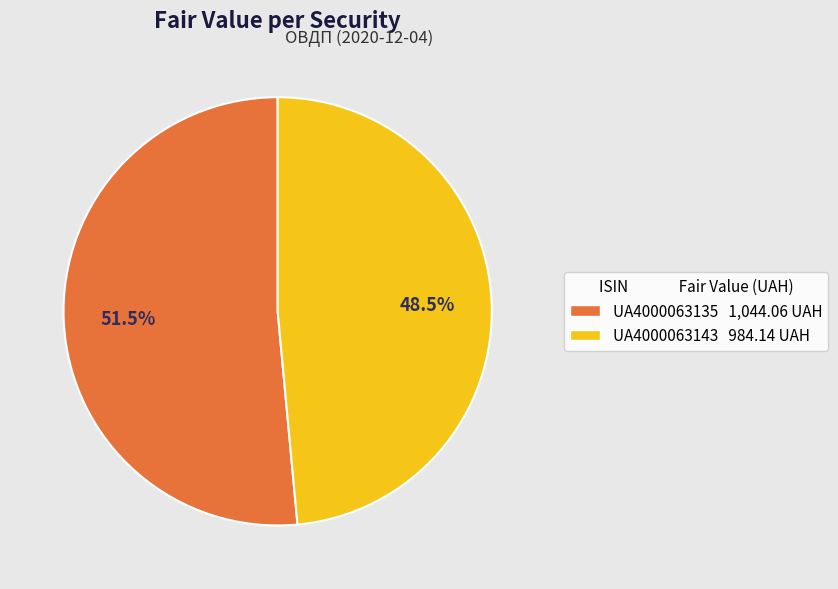

What percentage is NOT represented by UA4000063143 984.14 UAH?

51.5%